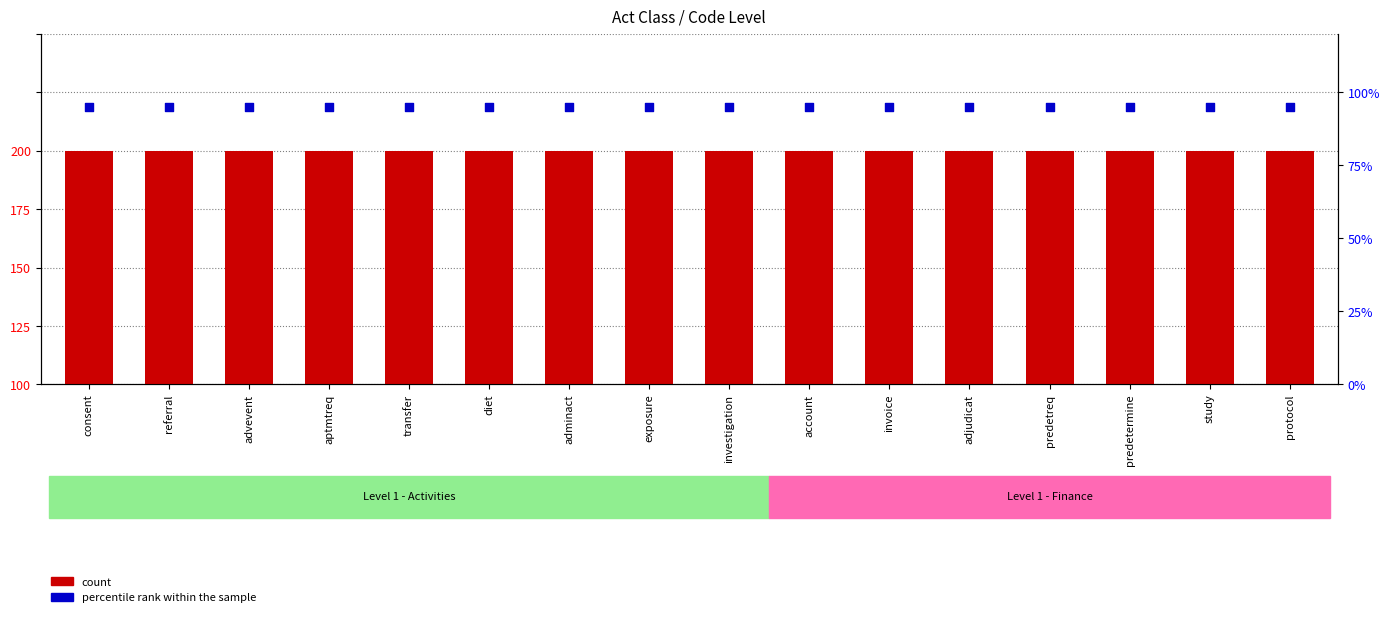

Which series has the largest Y range (max minus min)?

count